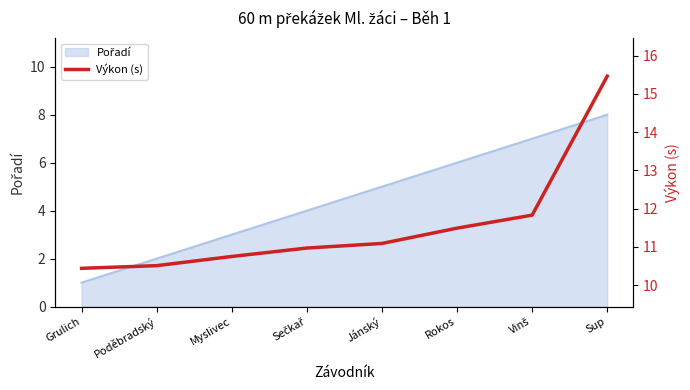

What is the label of the 4th point from the right?

Jánský